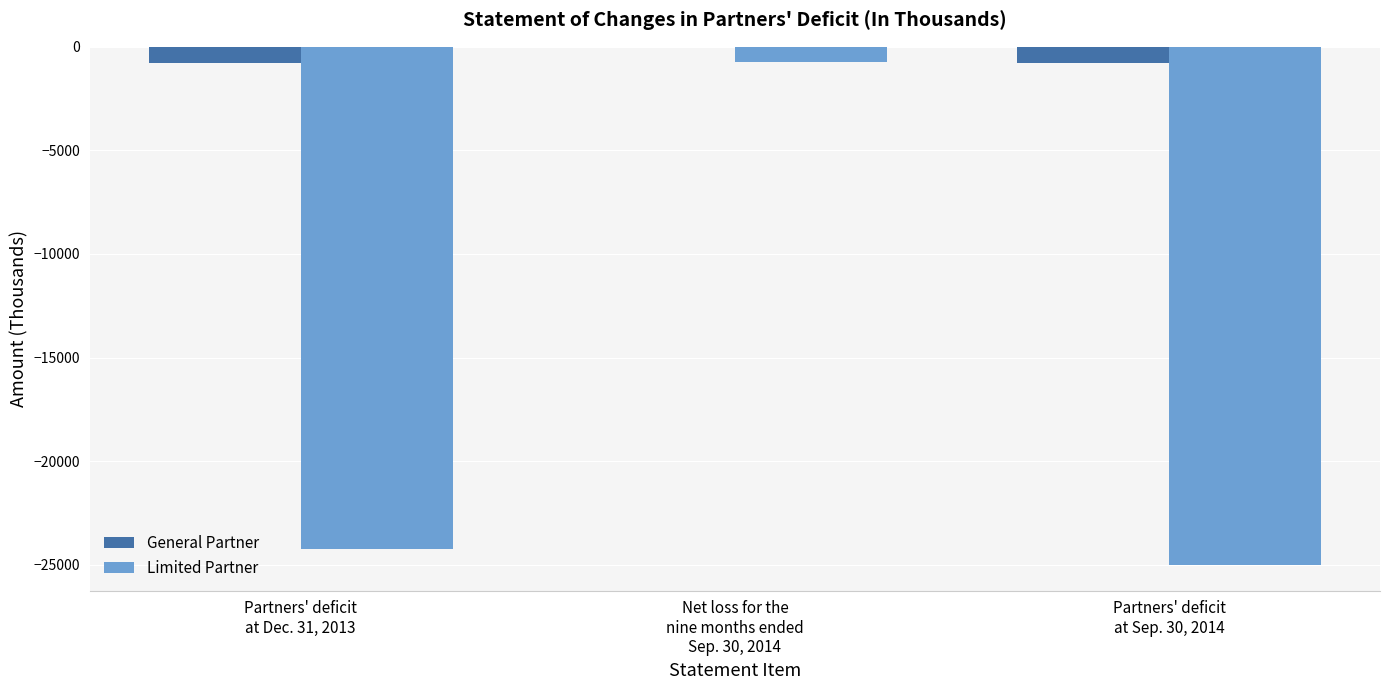

What is the maximum value for Limited Partner?

-755